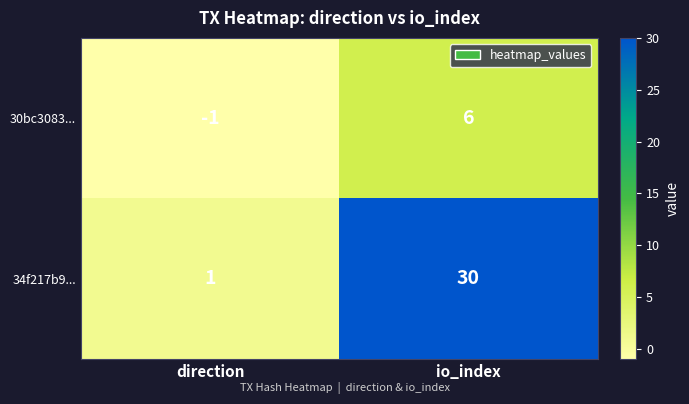

Between direction and io_index, which series saw the biggest shift?

34f217b9...